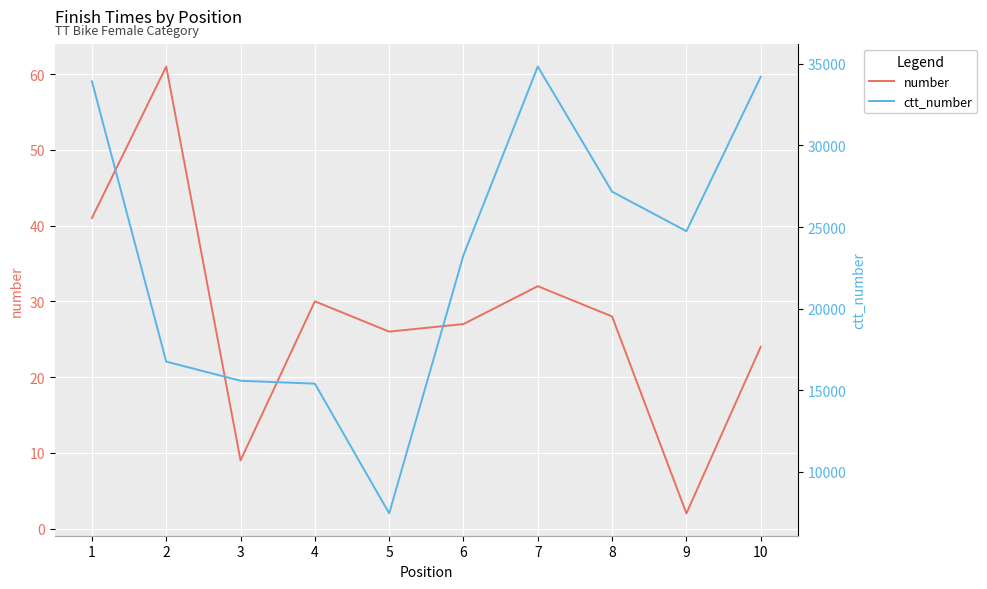

At which label does ctt_number reach its minimum?

5